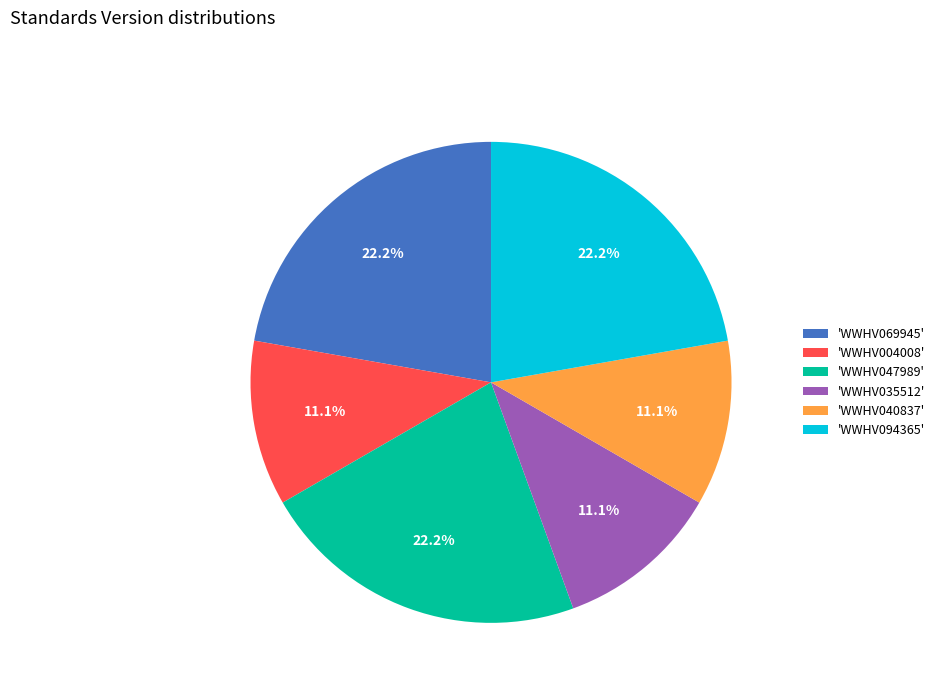

Which has a higher value, 'WWHV004008' or 'WWHV047989'?

'WWHV047989'